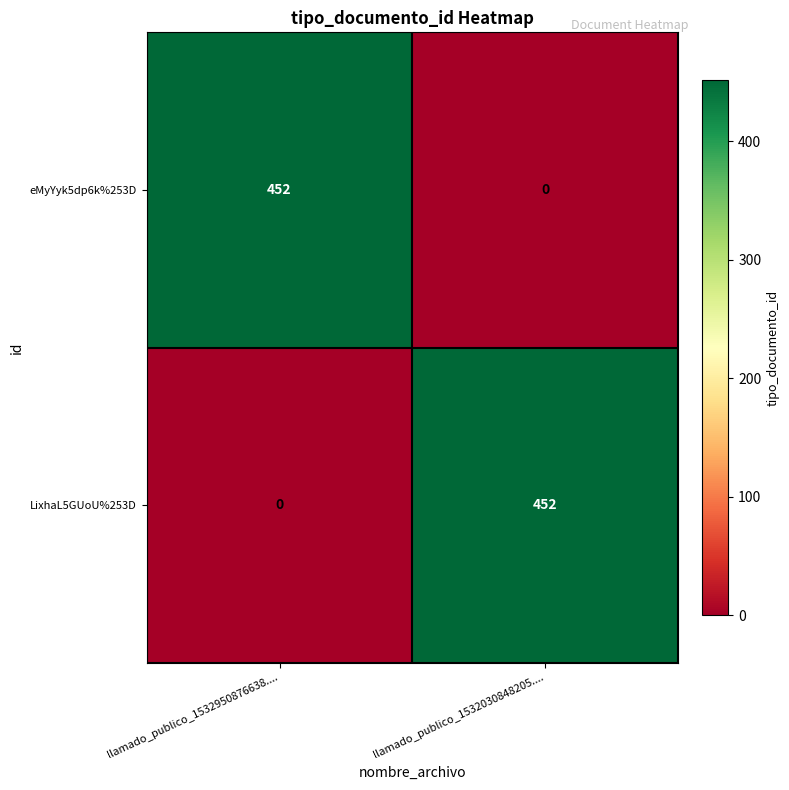

What is the sum of the eMyYyk5dp6k%253D values at llamado_publico_1532030848205.... and llamado_publico_1532950876638....?

452